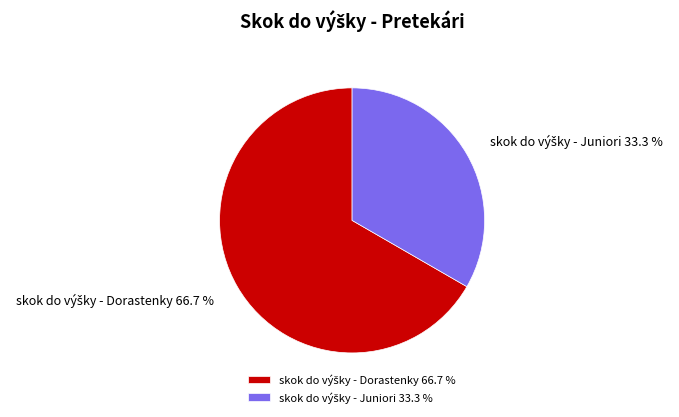

Is there any slice that represents more than half of the pie?

Yes